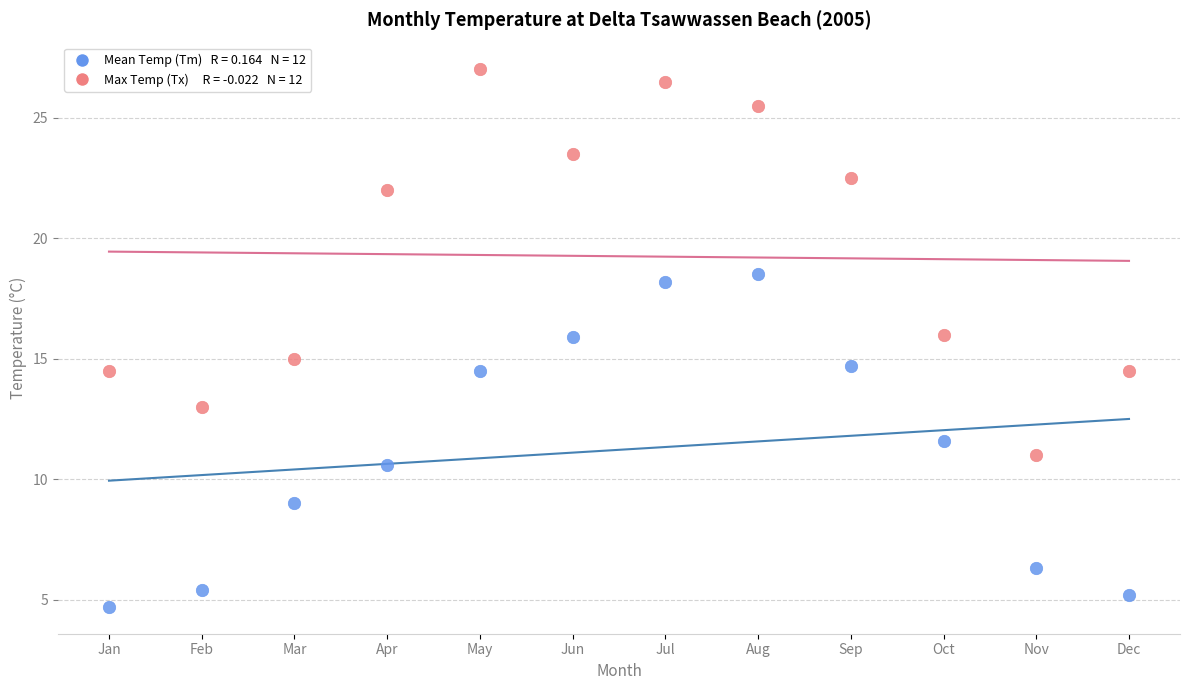

Across all data points, what is the range of X values (max minus min)?

11.0